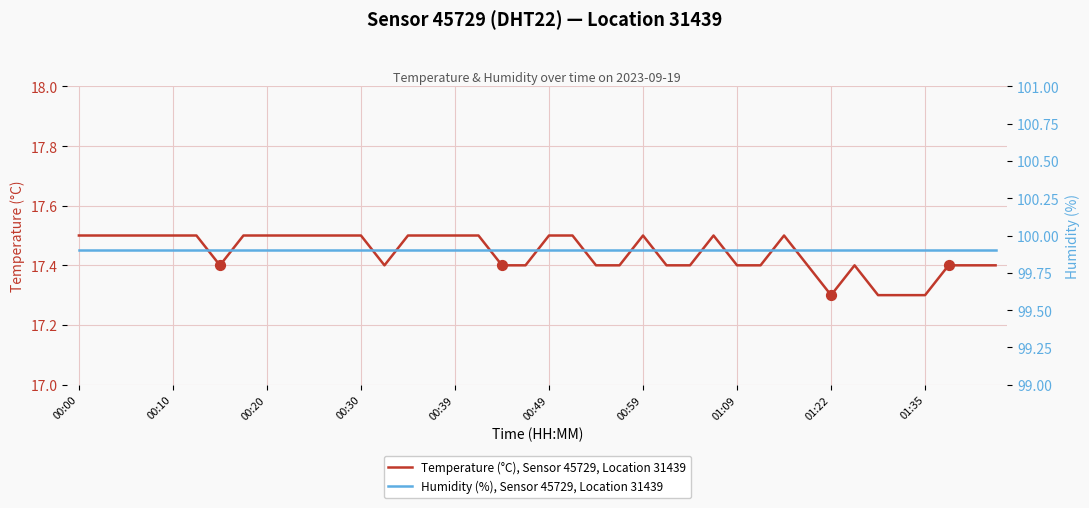

At which category is the sum across all series the highest?

00:00